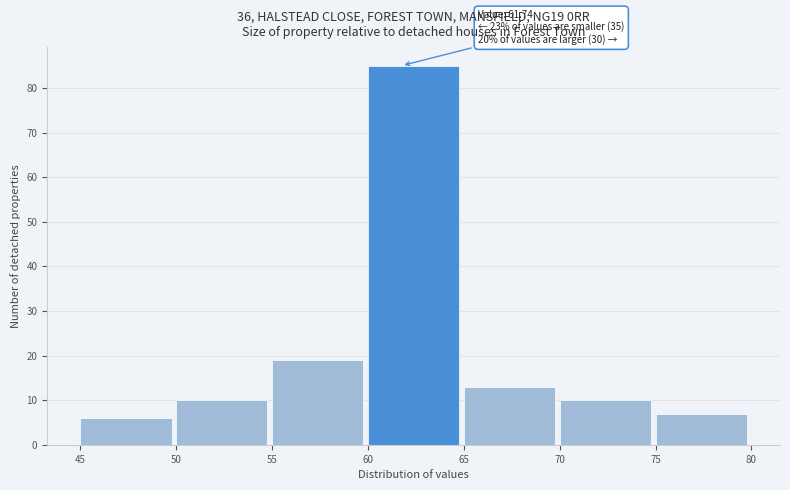

Which range on the x-axis has the tallest bar?

60 to 65